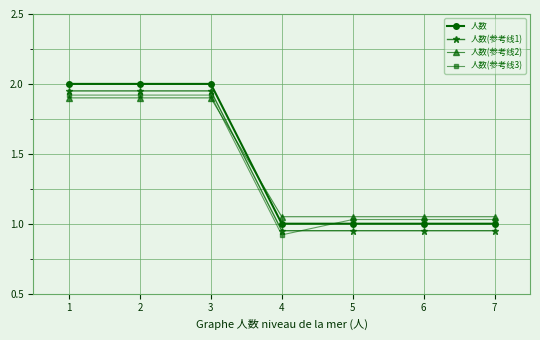

Is it true that 人数(参考线2) equals 0.4 at 4?

False